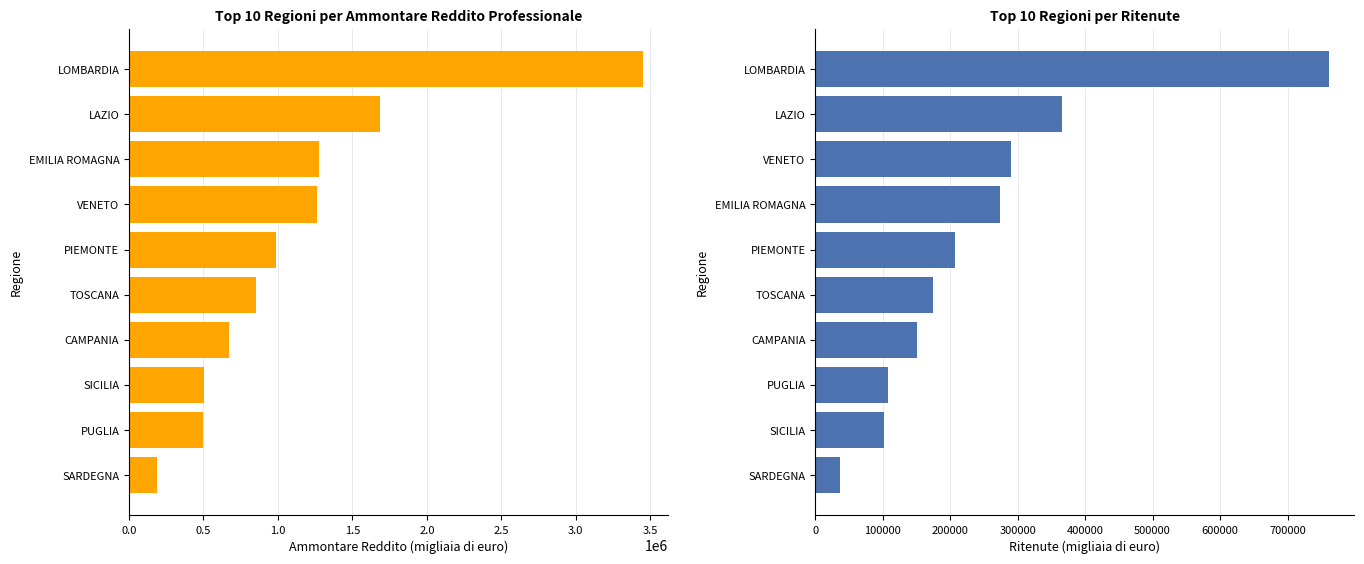

Read the Ritenute Ammontare (migliaia euro) value at PIEMONTE, to the nearest 10.

206560